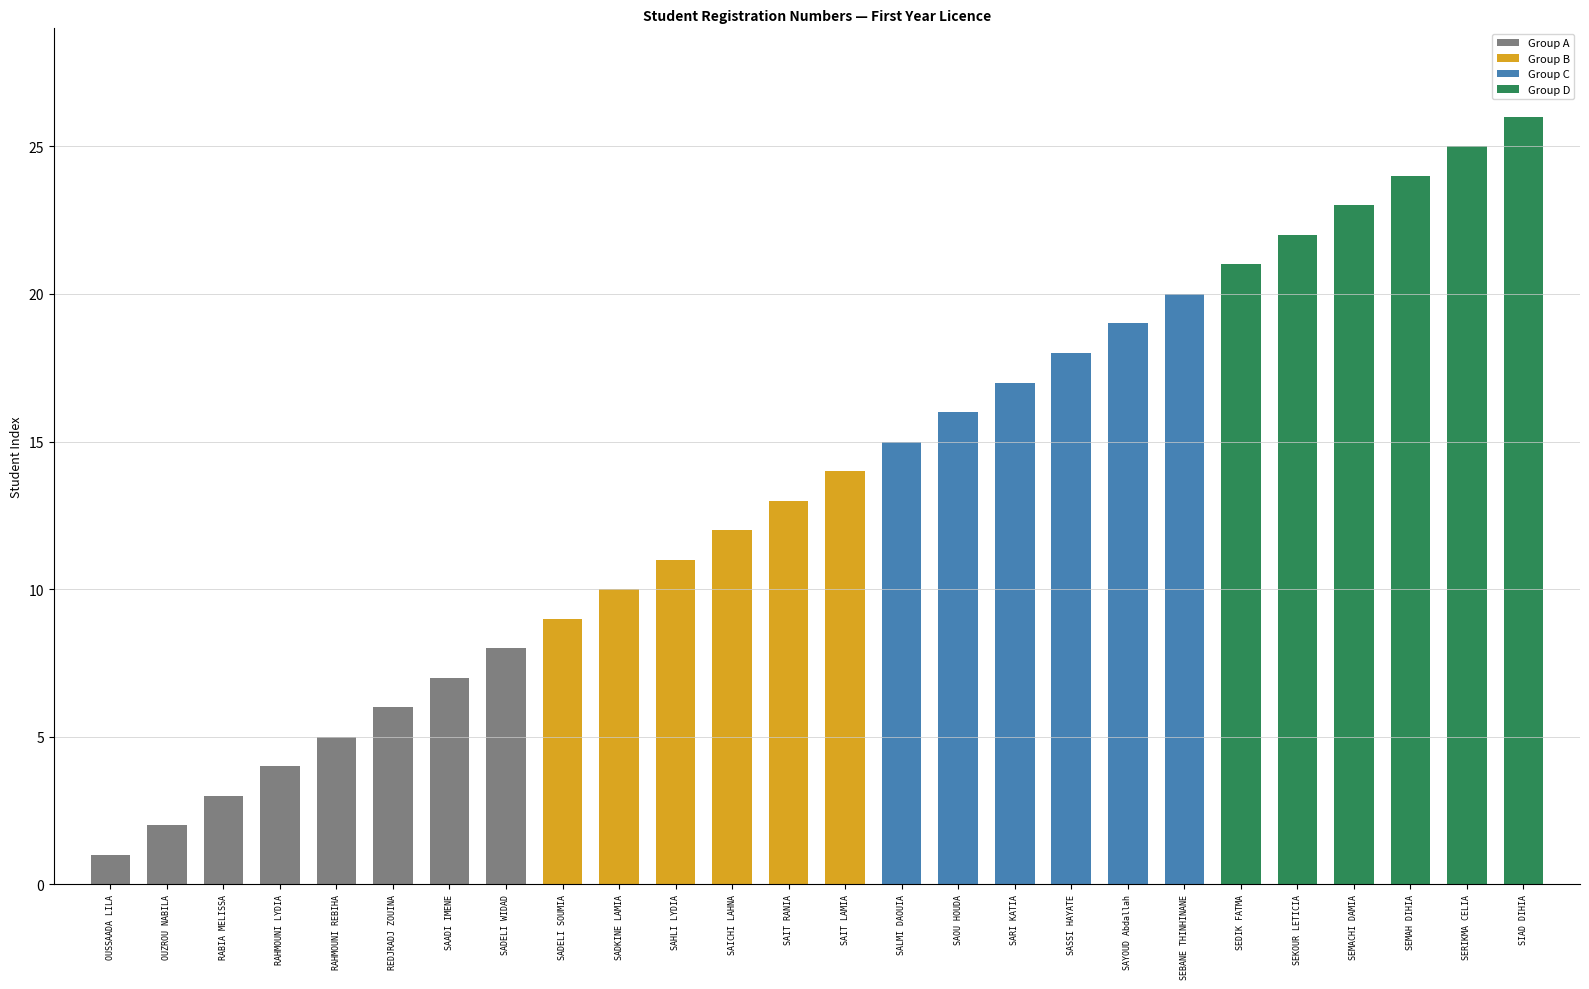

Reading right to left, extract all data points from this chart.

SIAD DIHIA=26	SERIKMA CELIA=25	SEMAH DIHIA=24	SEMACHI DAMIA=23	SEKOUR LETICIA=22	SEDIK FATMA=21	SEBANE THINHINANE=20	SAYOUD Abdallah=19	SASSI HAYATE=18	SARI KATIA=17	SAOU HOUDA=16	SALMI DAOUIA=15	SAIT LAMIA=14	SAIT RANIA=13	SAICHI LAHNA=12	SAHLI LYDIA=11	SADKINE LAMIA=10	SADELI SOUMIA=9	SADELI WIDAD=8	SAADI IMENE=7	REDJRADJ ZOUINA=6	RAHMOUNI REBIHA=5	RAHMOUNI LYDIA=4	RABIA MELISSA=3	OUZROU NABILA=2	OUSSAADA LILA=1